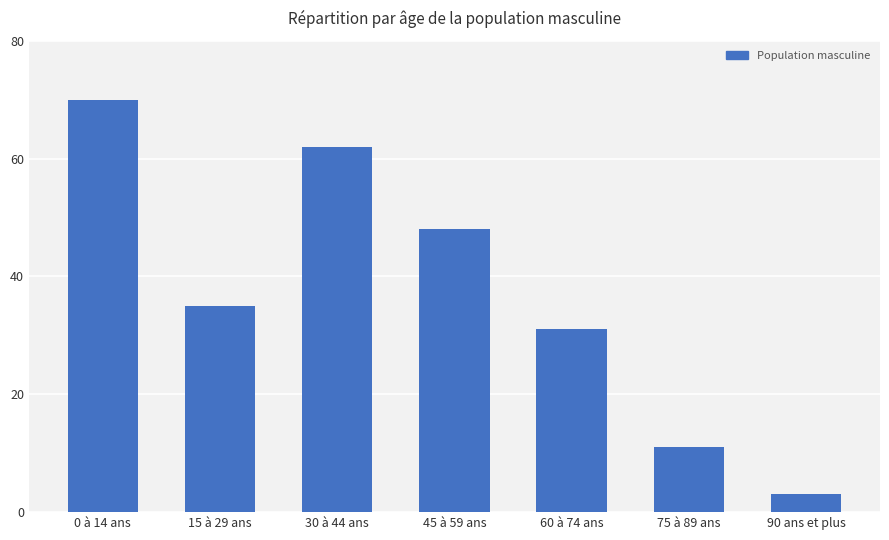

List the labels in order of value, smallest first.

90 ans et plus, 75 à 89 ans, 60 à 74 ans, 15 à 29 ans, 45 à 59 ans, 30 à 44 ans, 0 à 14 ans